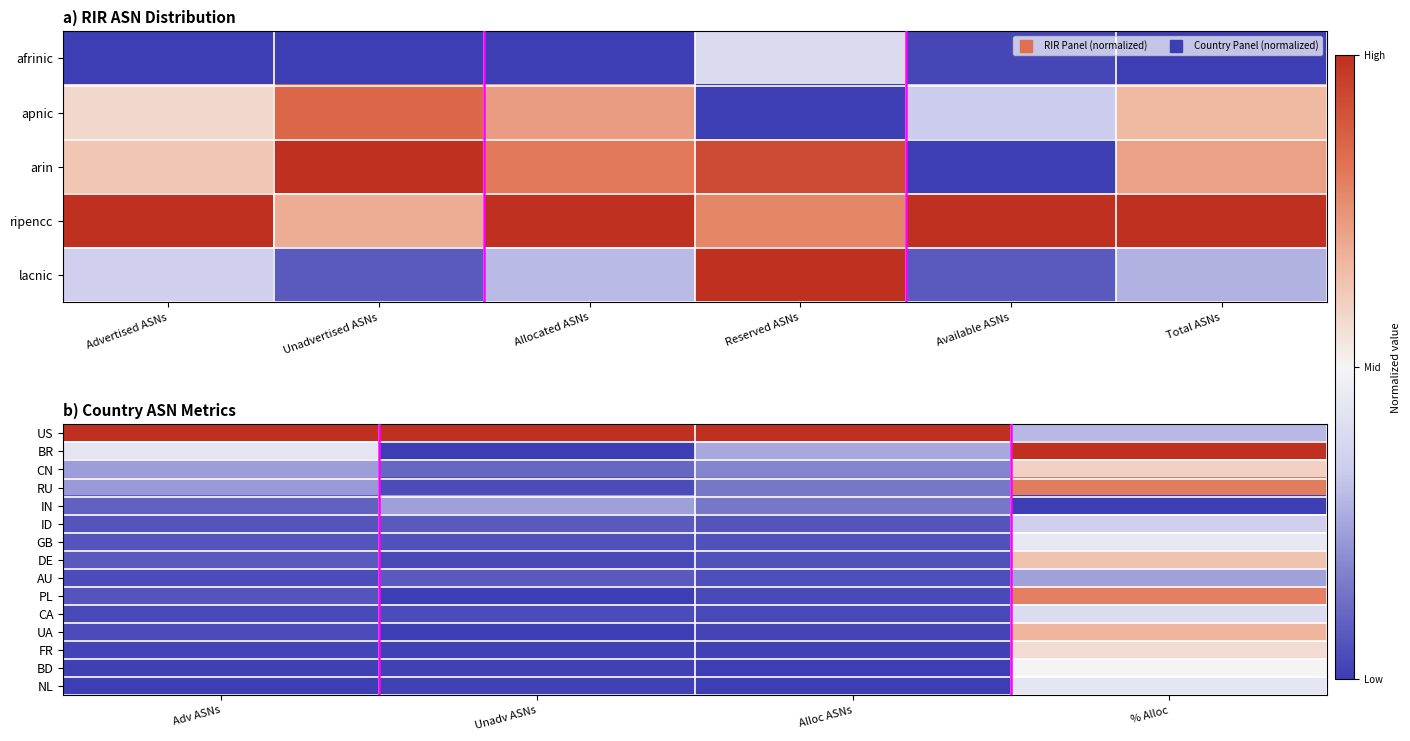

Rank the series at Unadv ASNs from highest to lowest value.

US, IN, CN, AU, ID, GB, RU, CA, DE, NL, BD, FR, UA, BR, PL